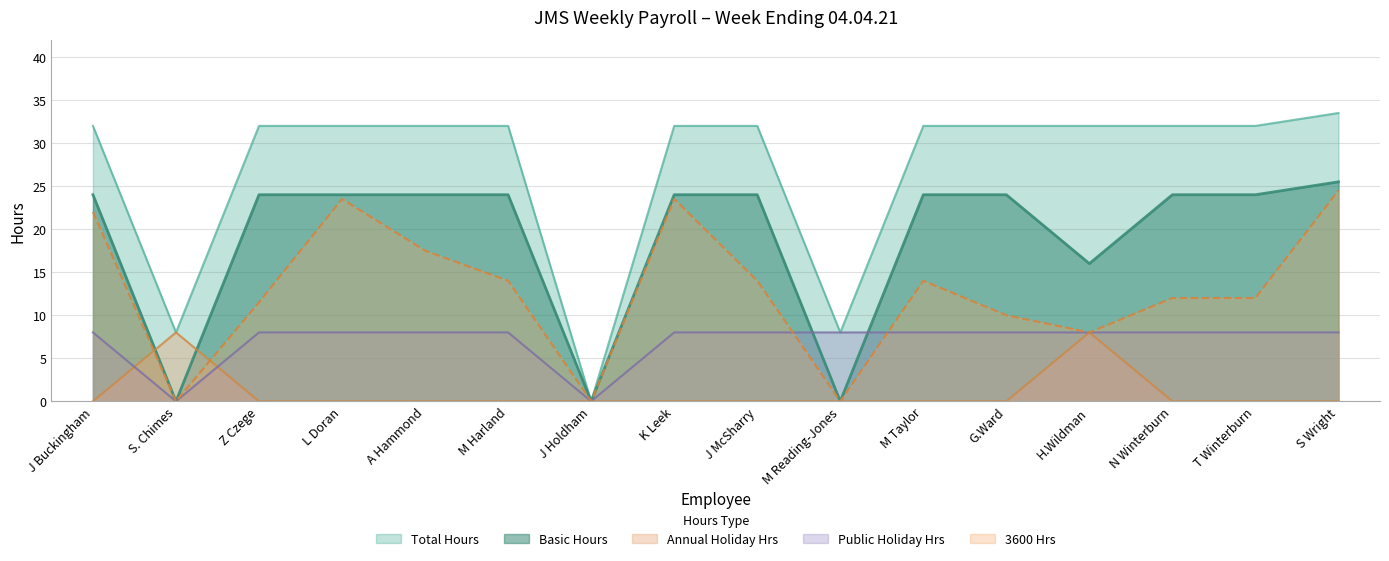

Read the 3600 Hrs value at A Hammond.

17.5